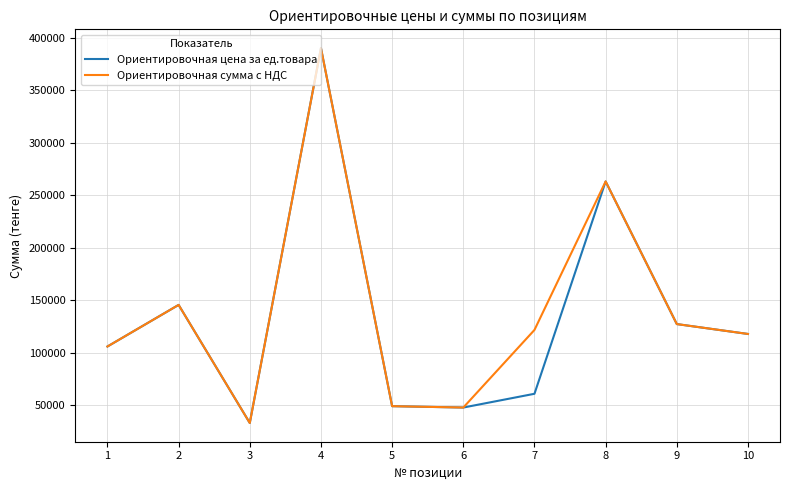

At which category is the sum across all series the highest?

4